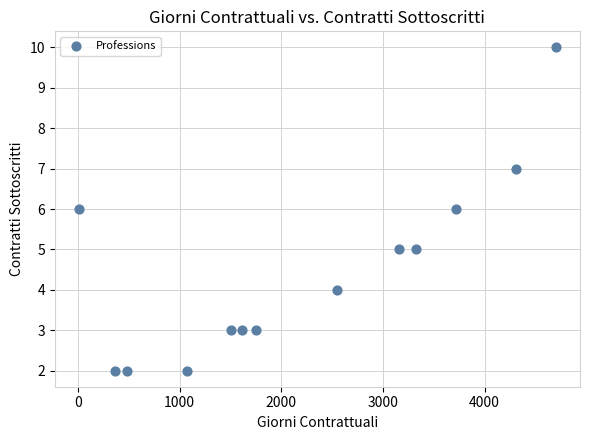

What is the range of X values (max minus min)?

4698